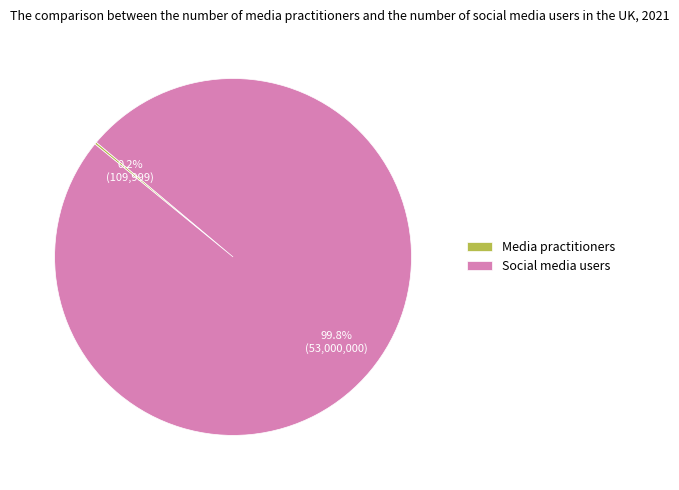

Which slice is the largest?

Social media users